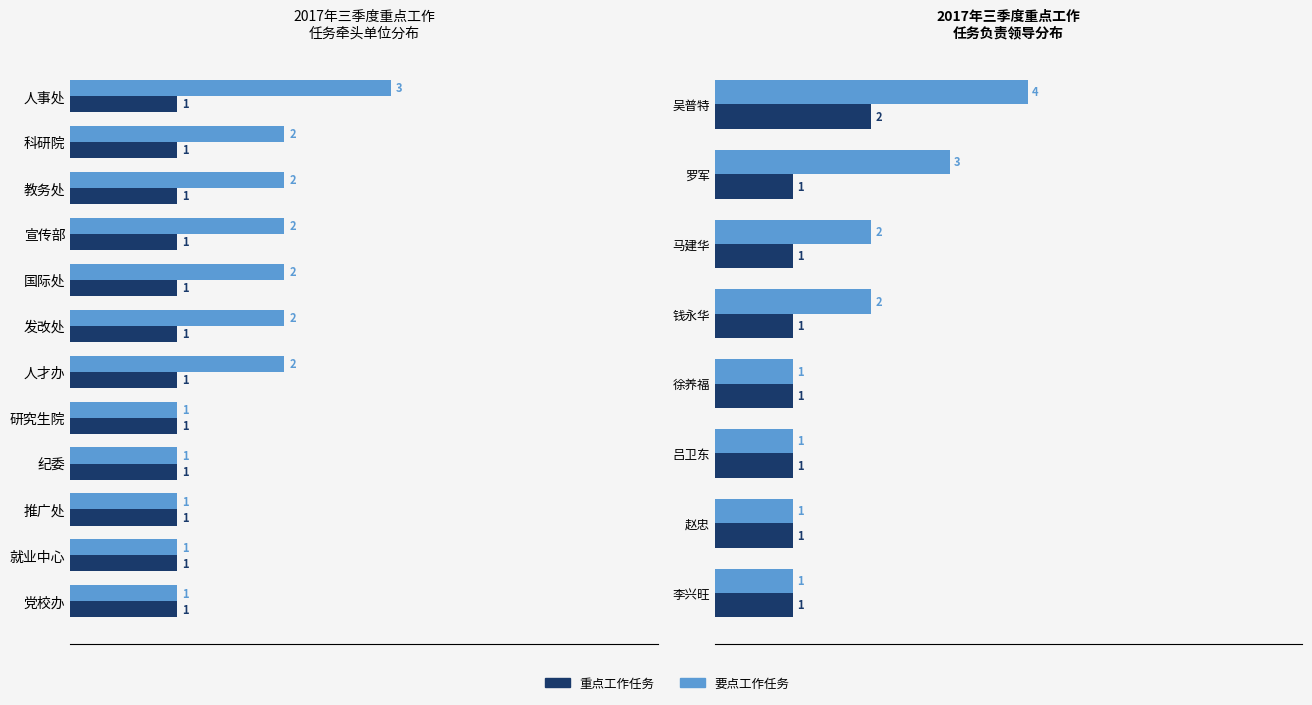

Which series changed the most between 5 and 6?

重点工作任务